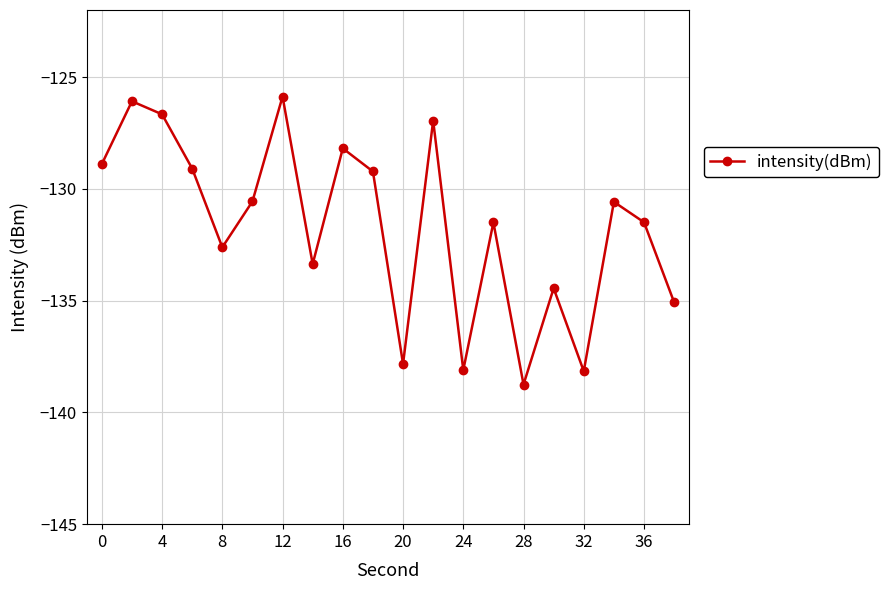

True or false: the data has more than 0 interior local peaks.

True